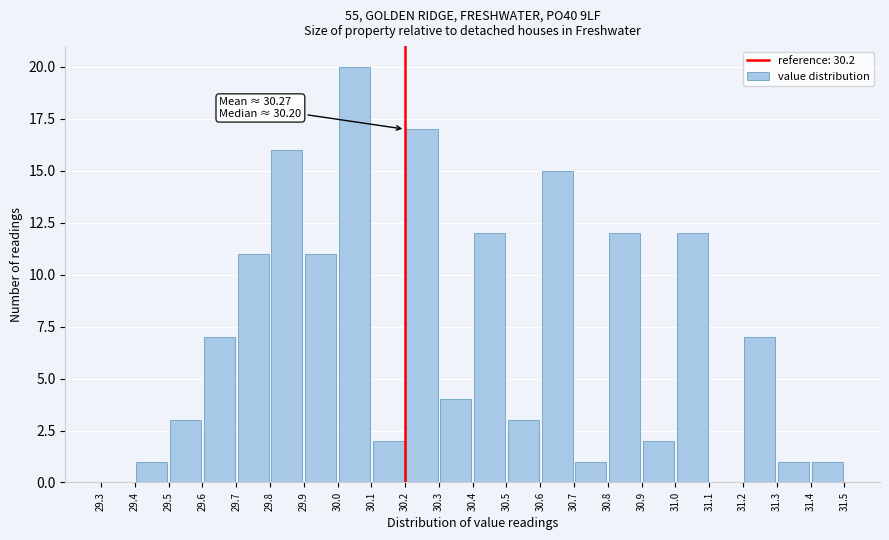

Which range on the x-axis has the tallest bar?

30.0 to 30.1